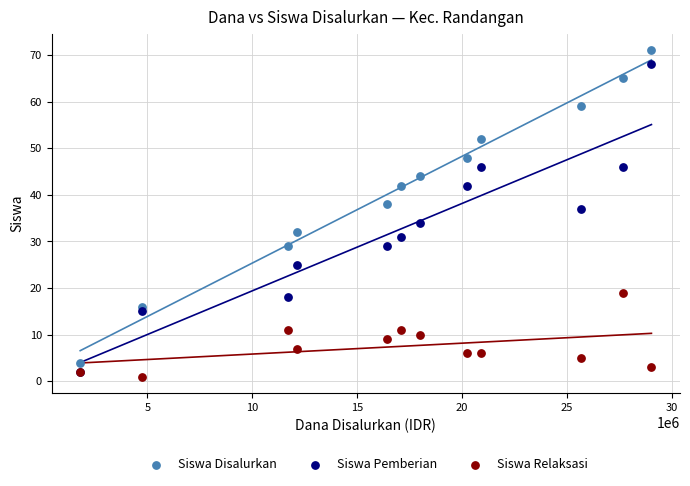

Across all series, what Y value is closest to 36?

37